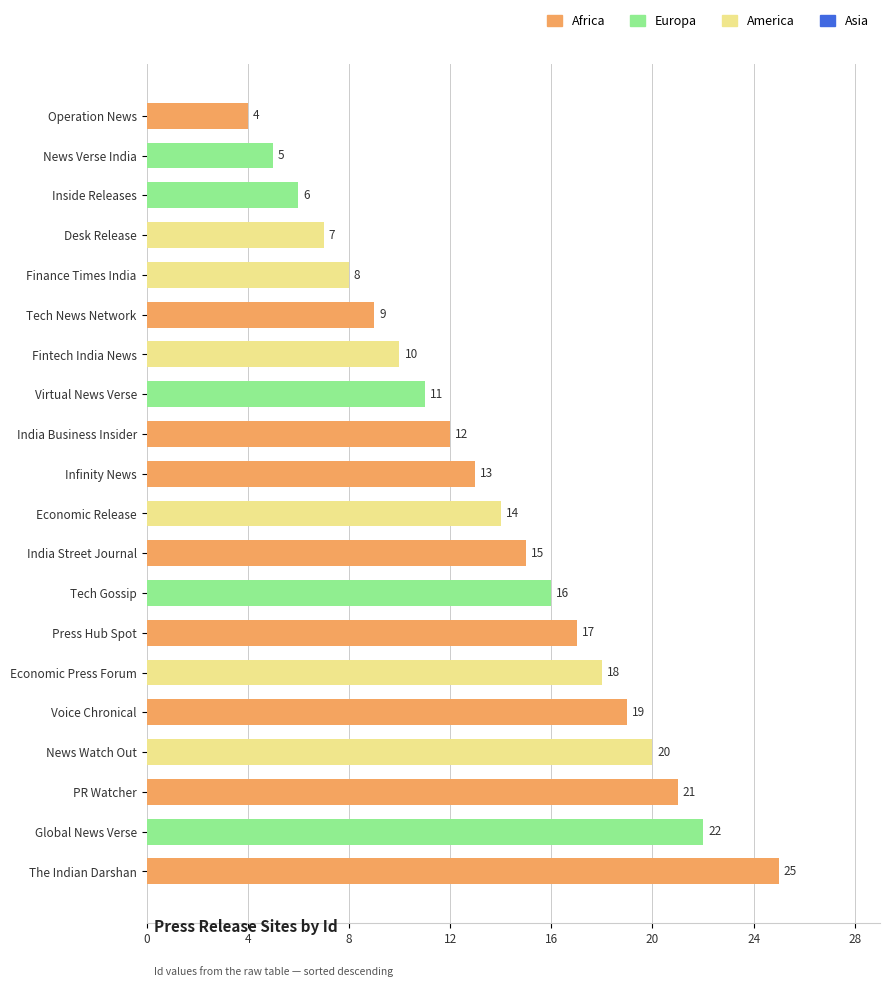

Does the chart contain any negative values?

No